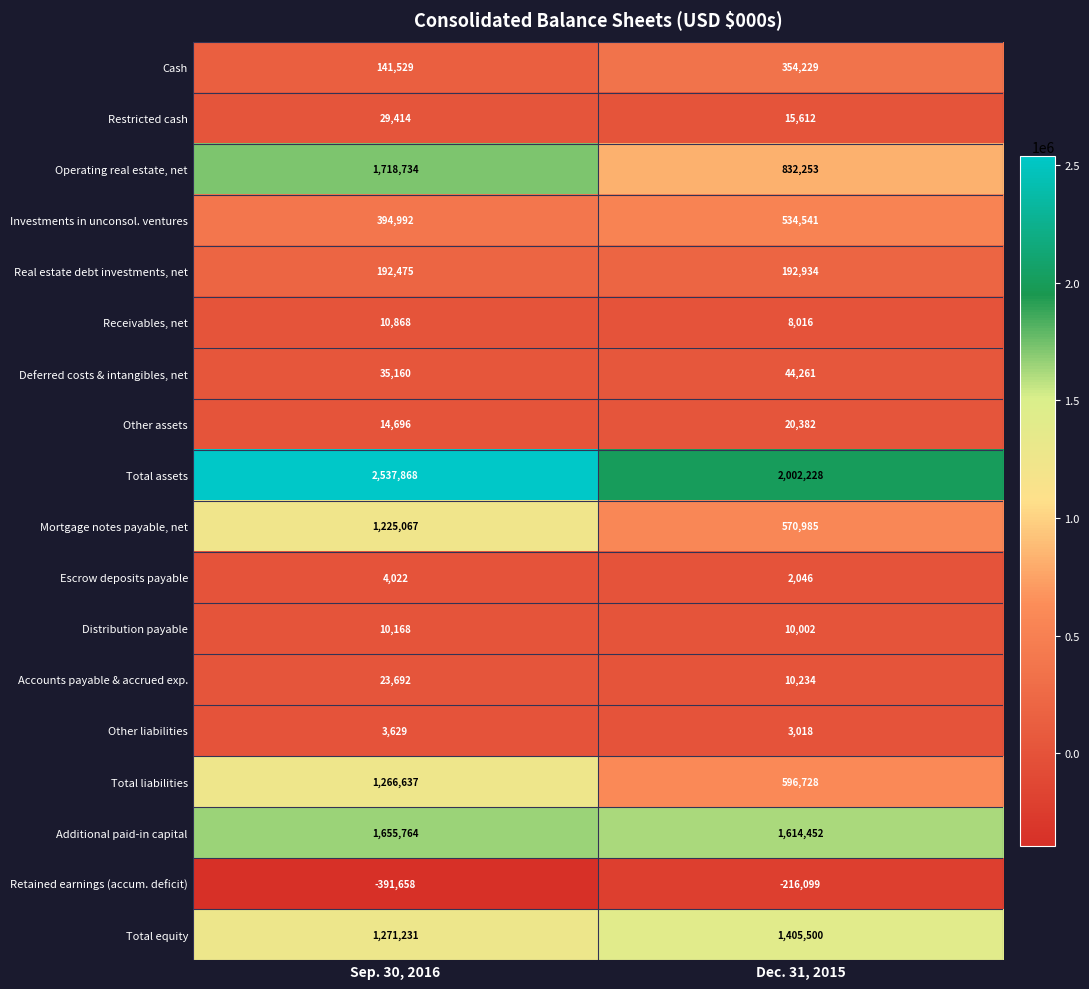

Which series has the largest total across all categories?

Total assets